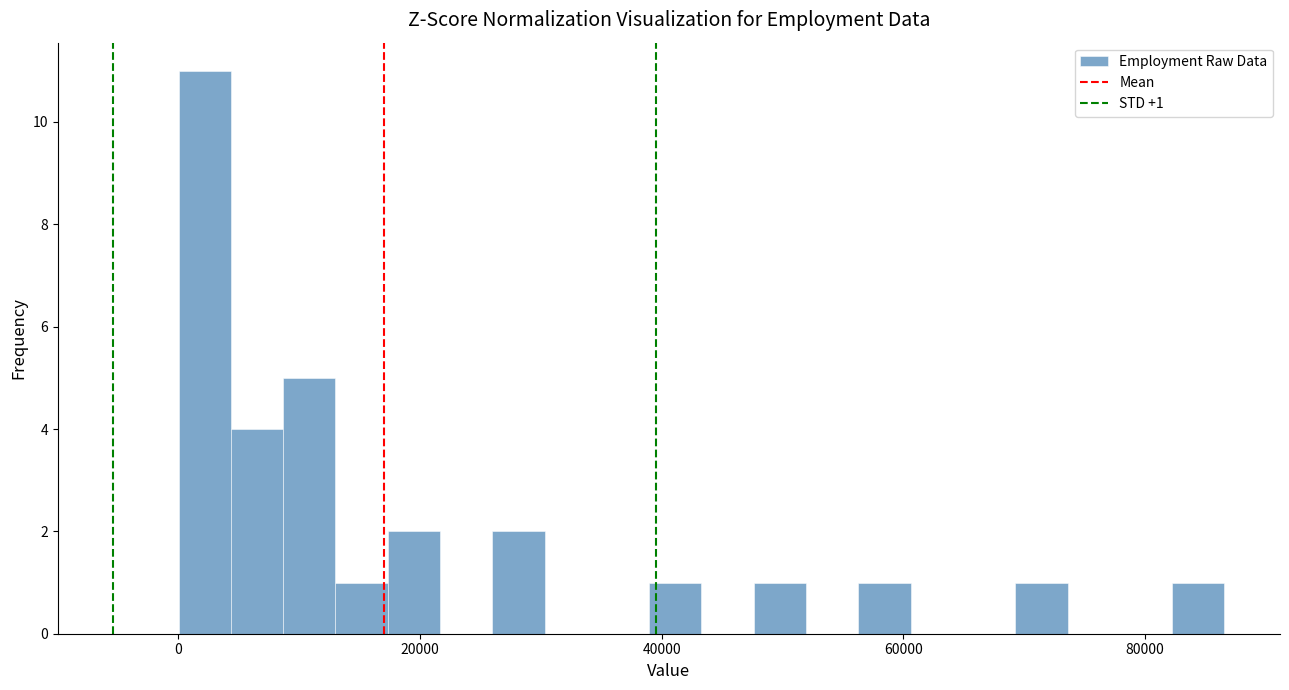

Read against the x-axis, roughly where is the centre of the tallest bar?

2000